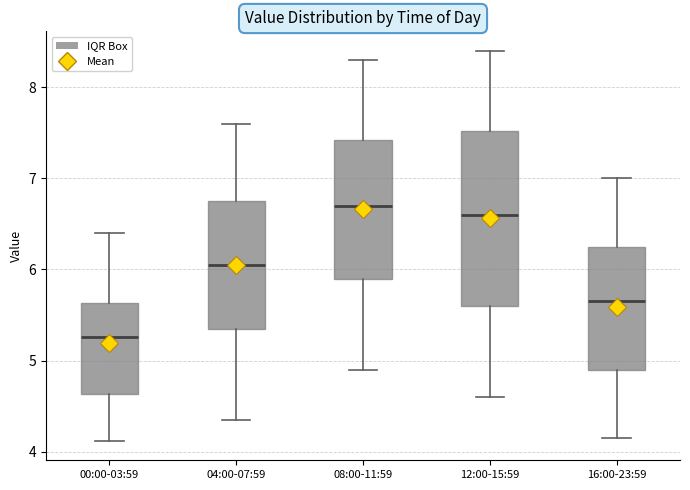

Which box's median line is the lowest?

00:00-03:59